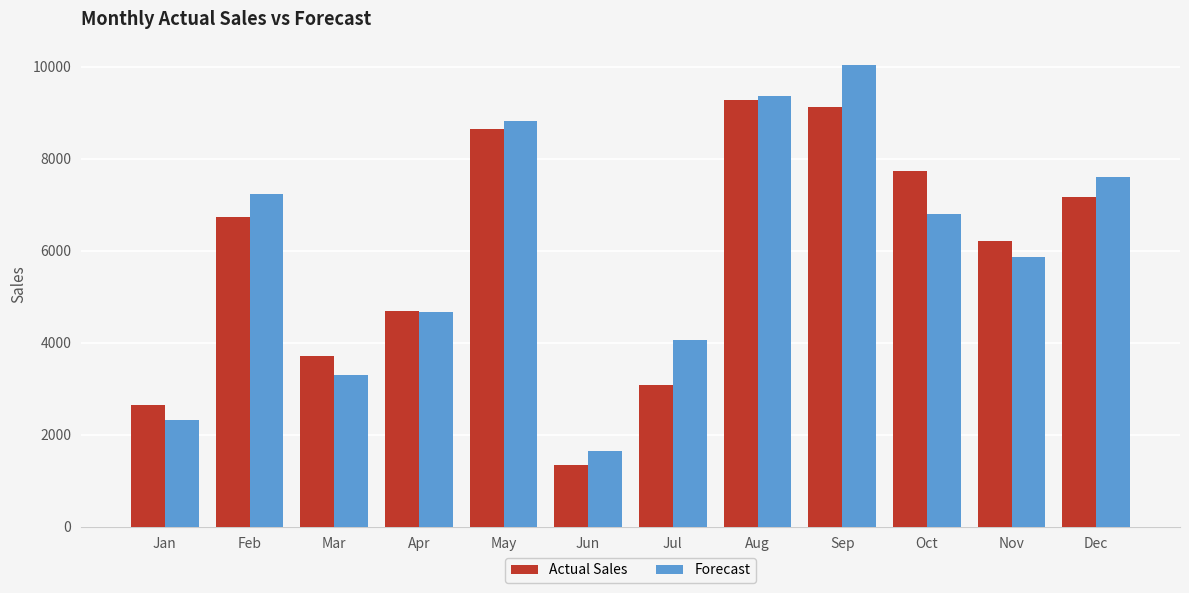

List the series in order of their peak value, lowest first.

Actual Sales, Forecast